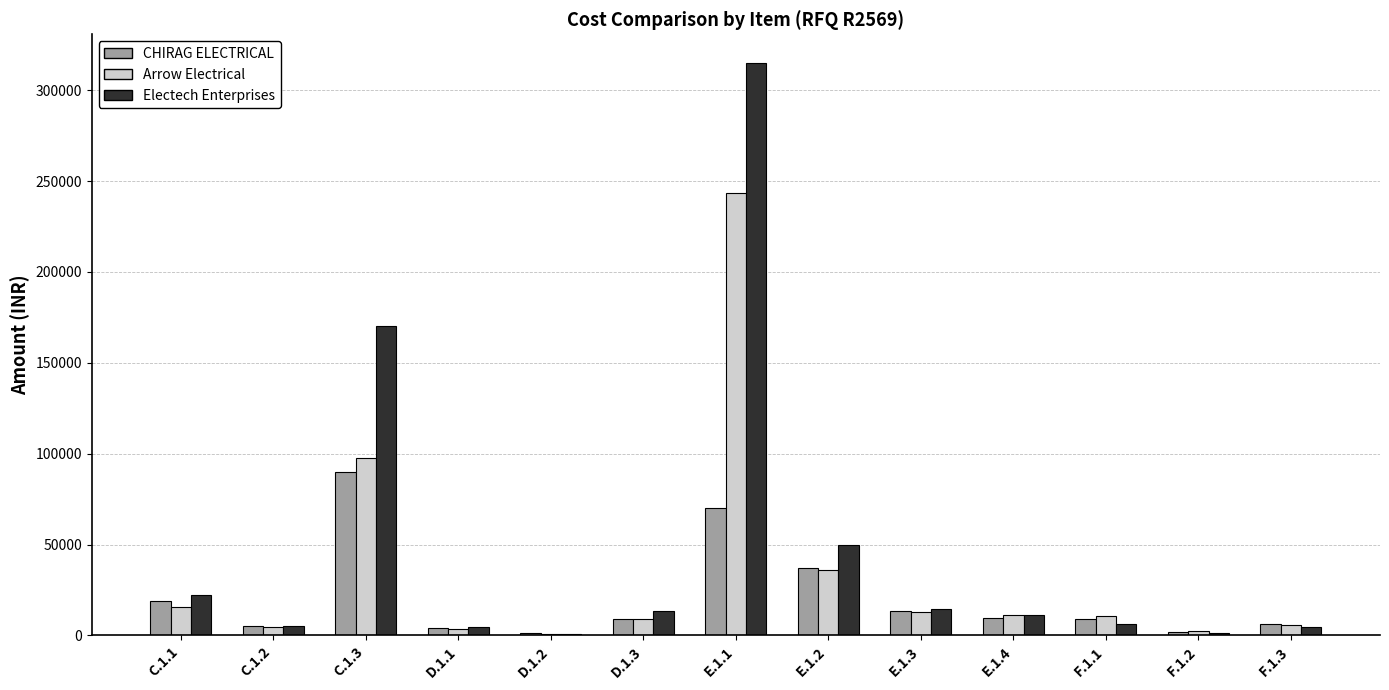

What value does the Electech Enterprises series have at D.1.3, to the nearest 50?

13600